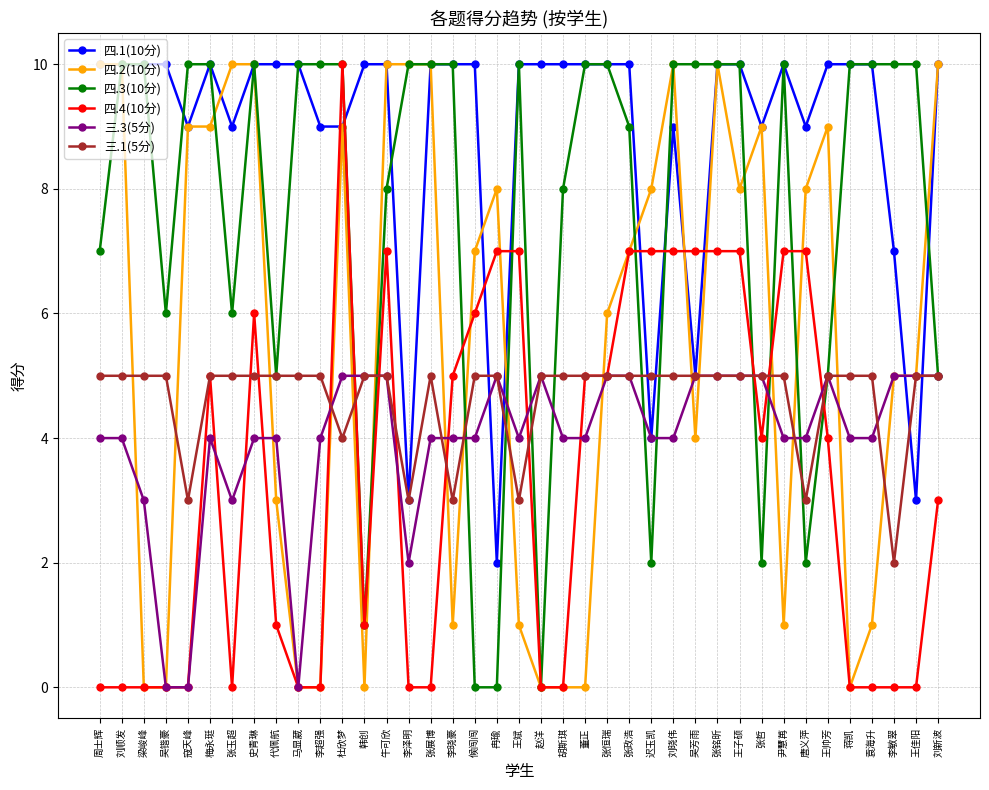

What is the maximum value shown in the chart?

10